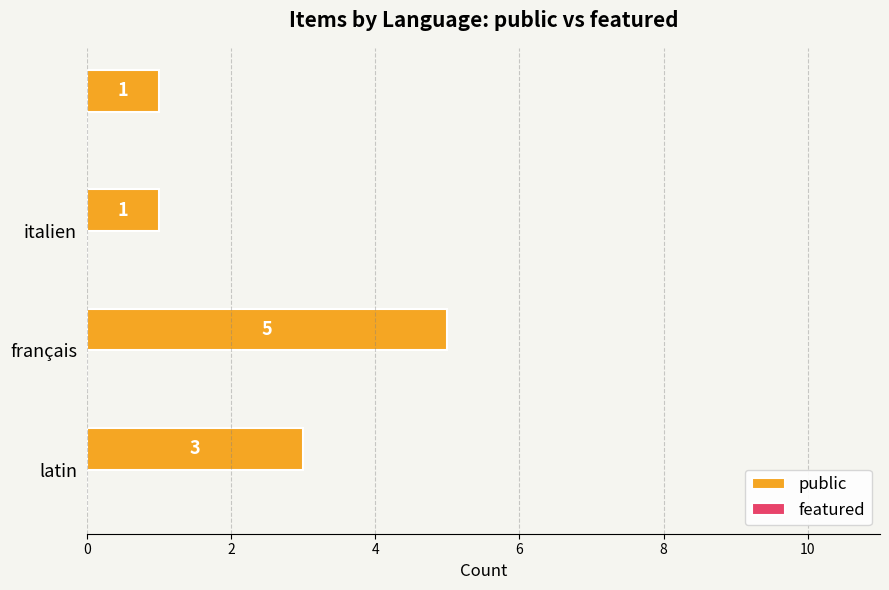

What is the maximum value shown in the chart?

5